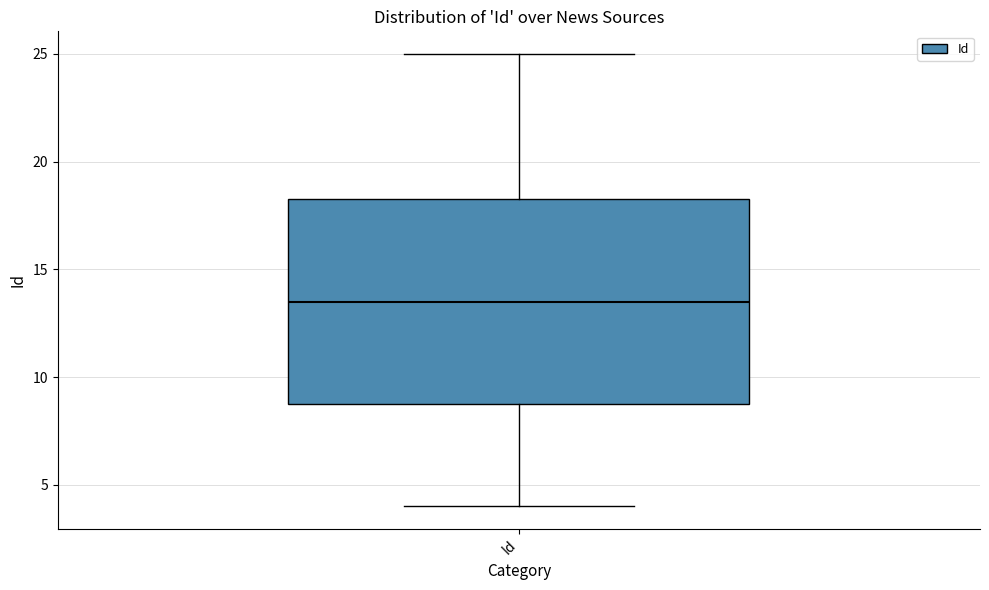

Transcribe this box plot: give where the median line is, the range the box spans, and where the two whiskers end, as read against the y-axis. The values are not printed on the chart, so give them approximately, as read against the axis.

median 13.5, box 9.0 to 18.5, whiskers 4.0 to 25.0